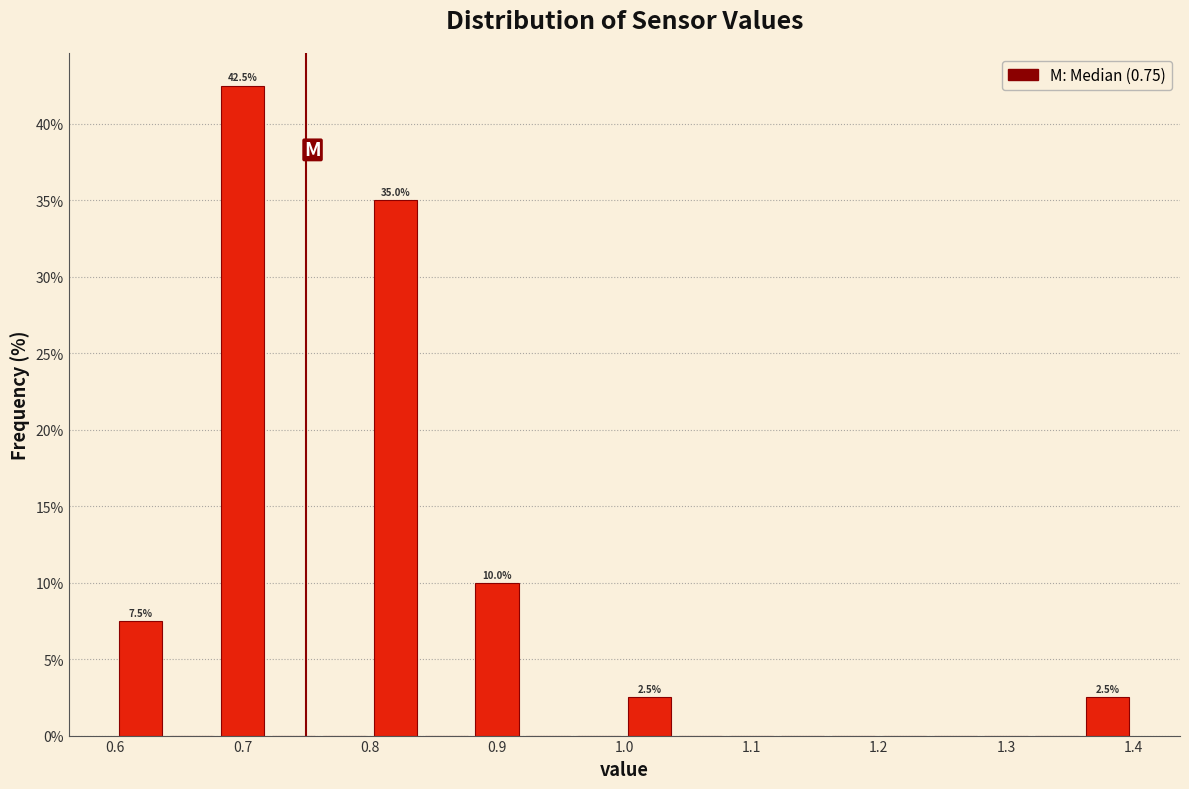

Which range on the x-axis has the tallest bar?

0.68 to 0.72